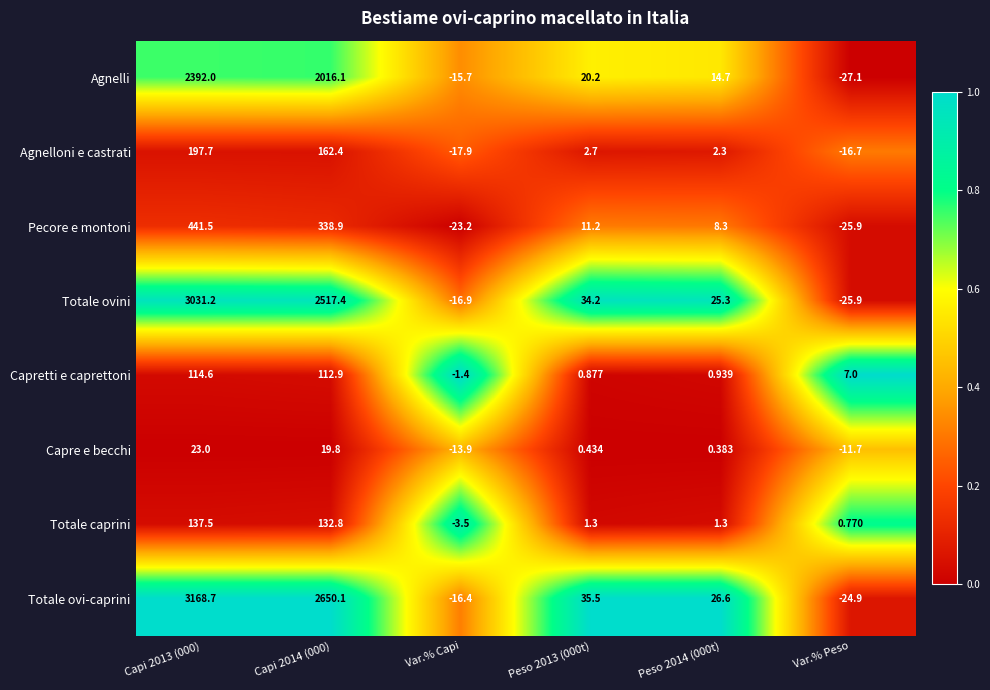

At Capi 2013 (000), list the series in order from largest to smallest.

Totale ovi-caprini, Totale ovini, Agnelli, Pecore e montoni, Agnelloni e castrati, Totale caprini, Capretti e caprettoni, Capre e becchi